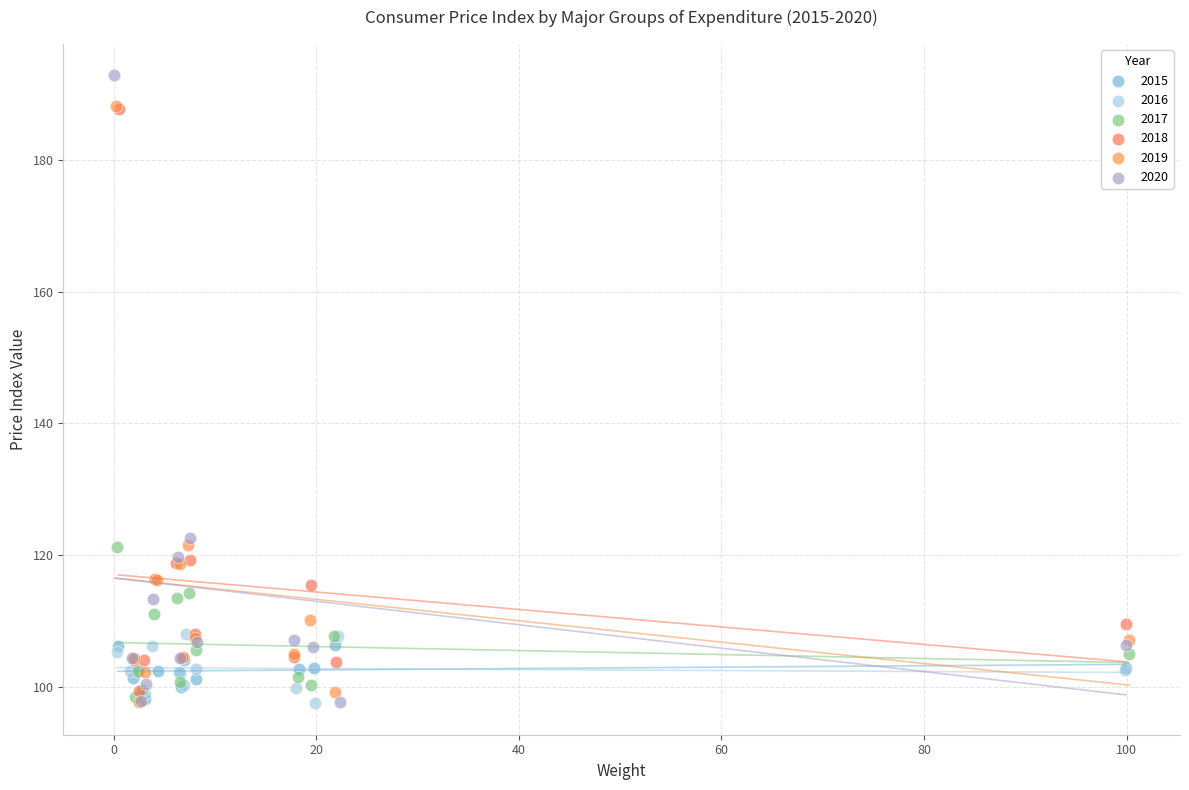

Which series has the widest spread of Y values?

2020